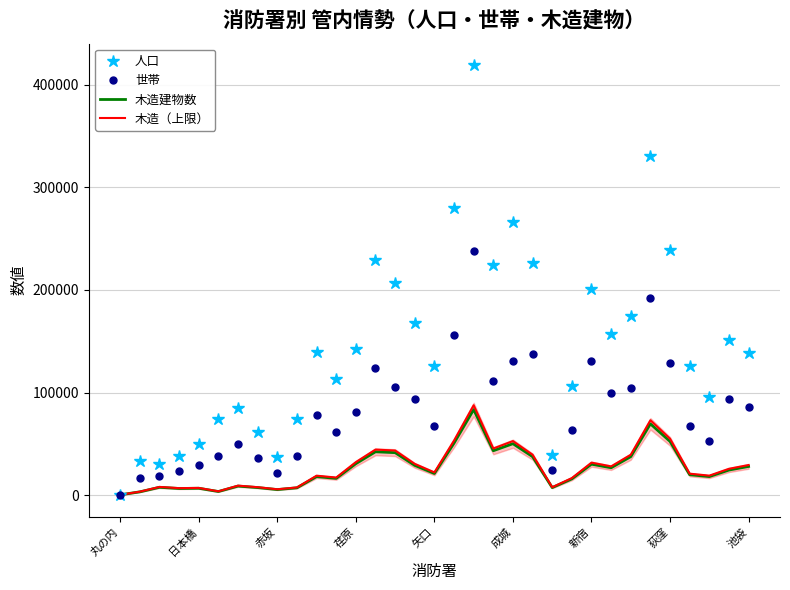

Which category has the lowest value across all series?

丸の内